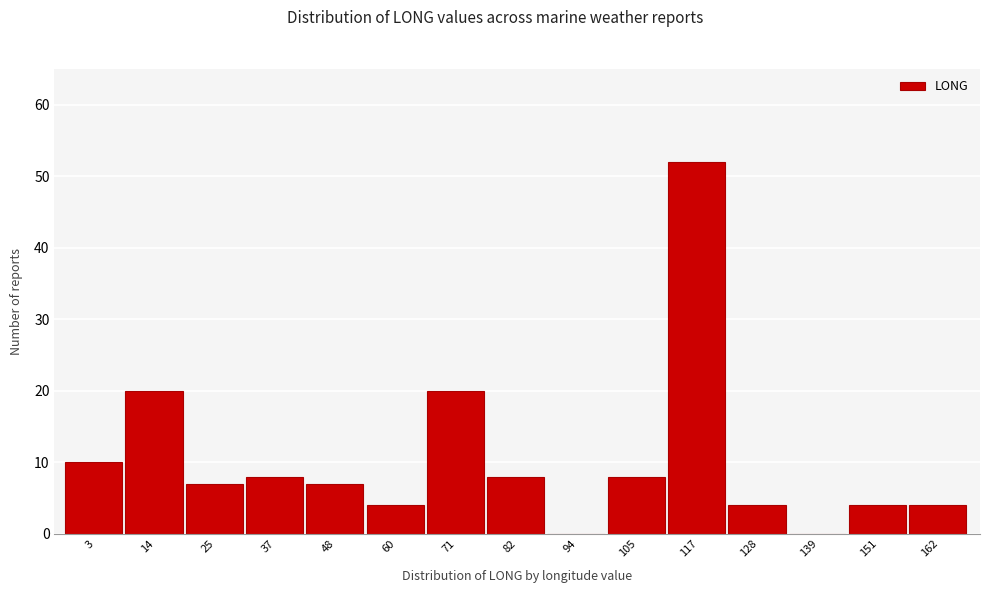

Reading left to right, transcribe all the data shown in this chart.

3=10	14=20	25=7	37=8	48=7	60=4	71=20	82=8	94=0	105=8	117=52	128=4	139=0	151=4	162=4